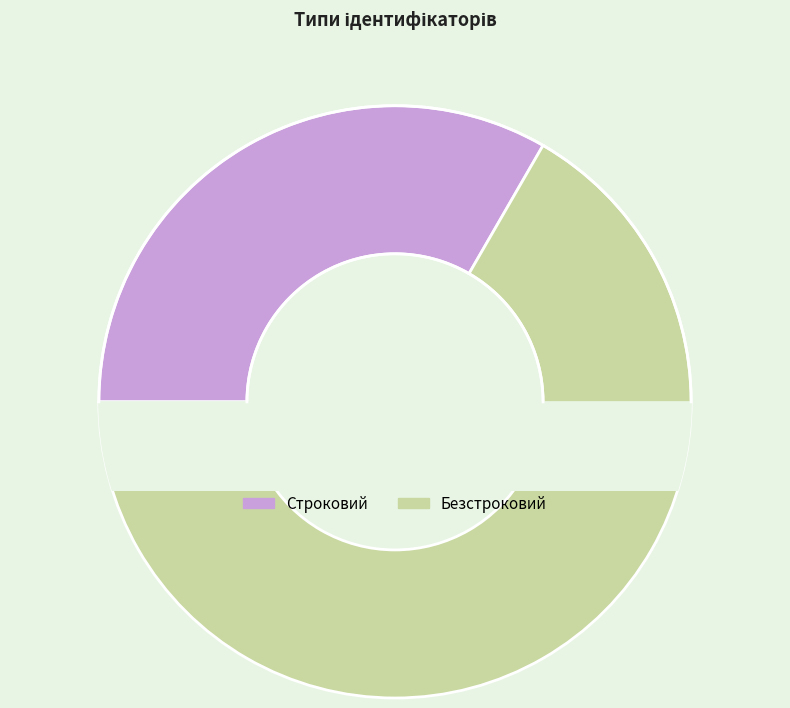

What is the largest slice in the pie chart?

Безстроковий